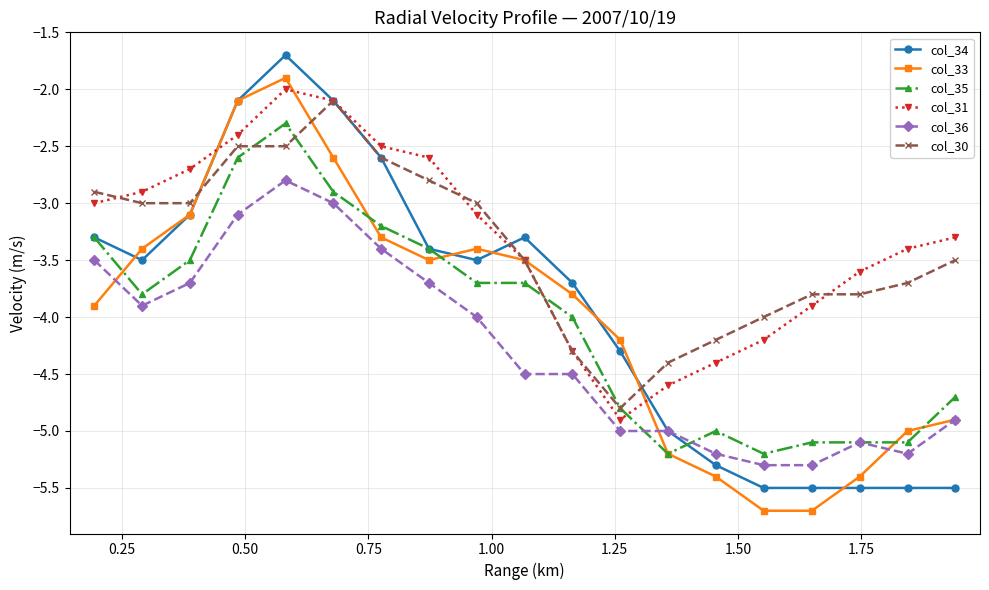

How many values in the col_34 series are below -3?

15